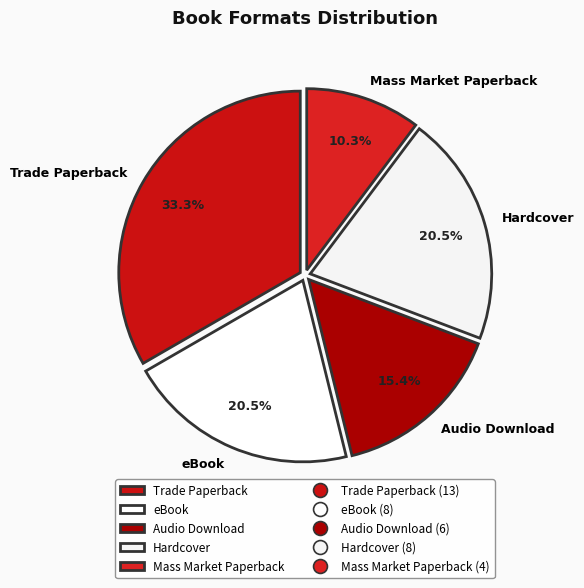

How many segments does this pie chart have?

5